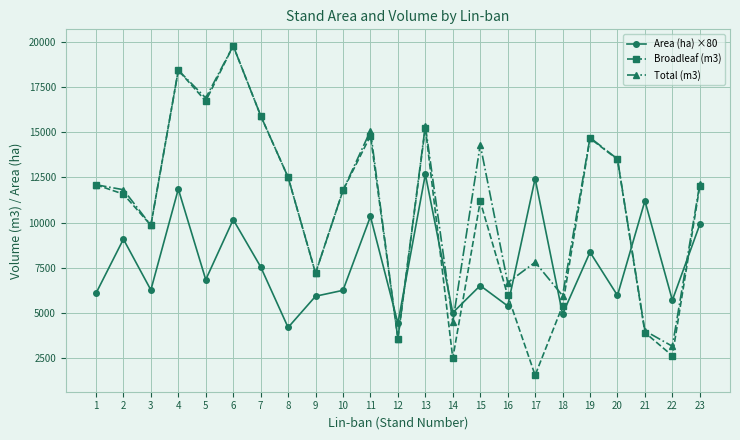

At how many categories does at least one series exceed 12837?

9